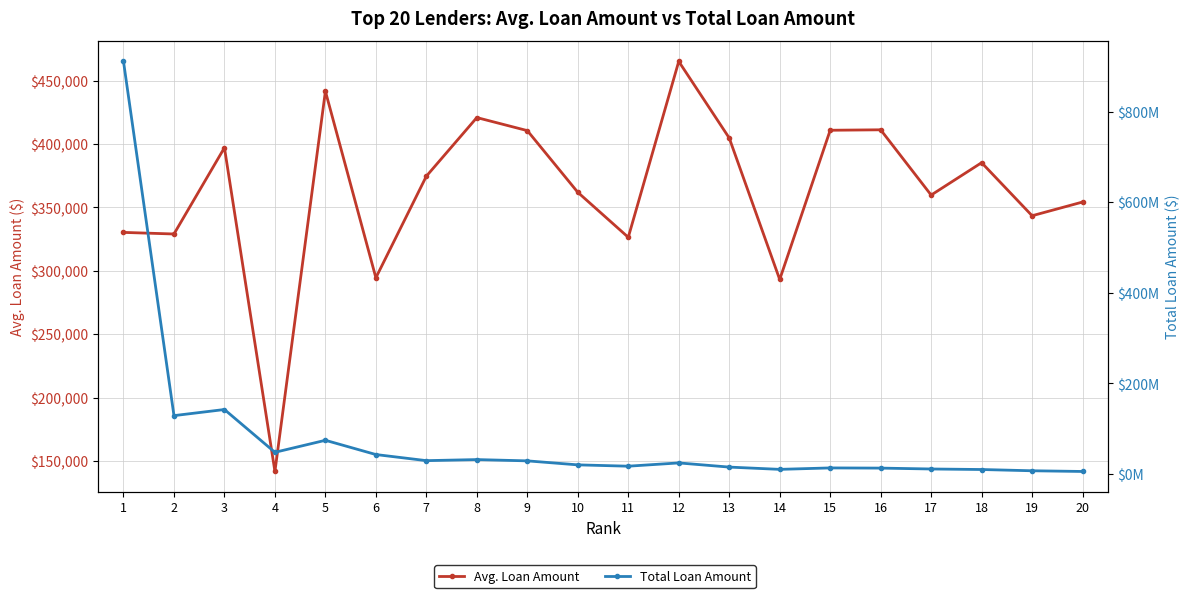

How many lines are shown in the chart?

2